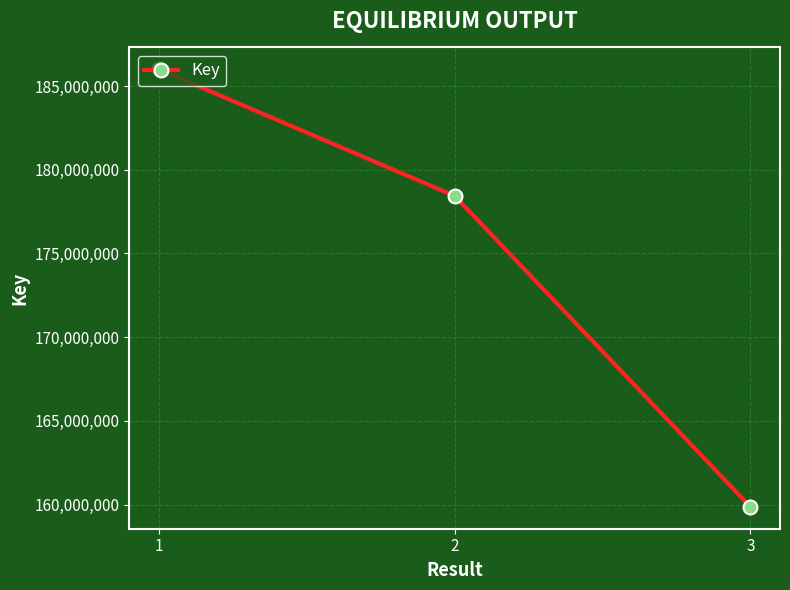

What is the value of the 2nd point from the left?

178436324